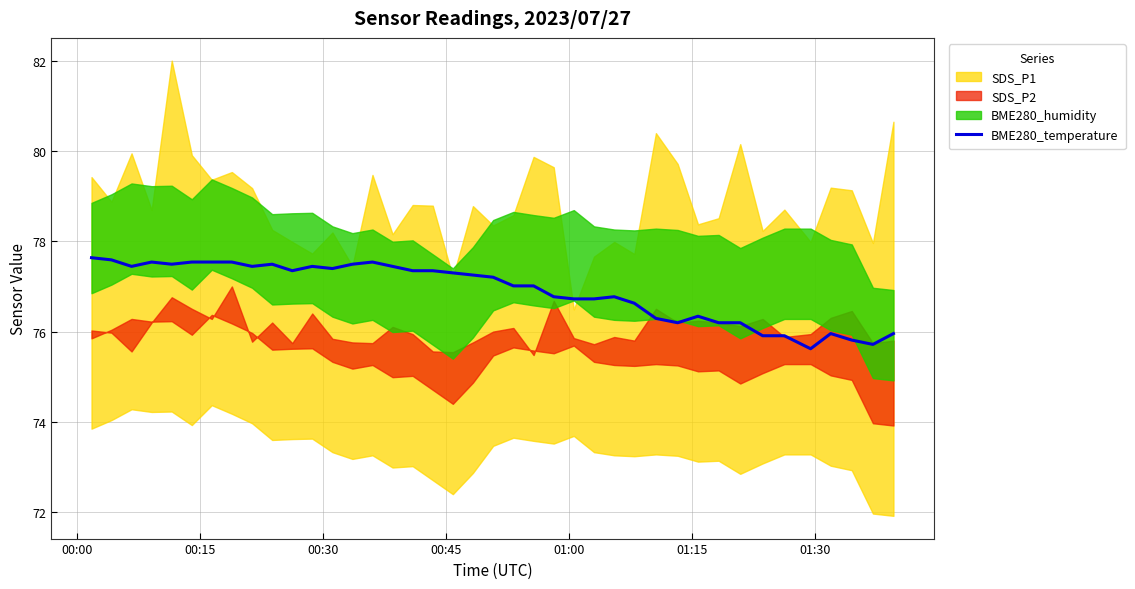

Does the chart have visible grid lines?

Yes